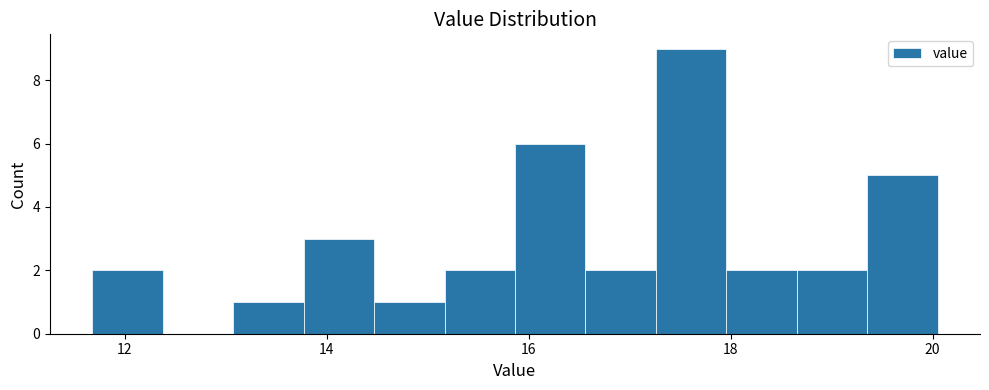

Read against the x-axis, roughly where is the centre of the tallest bar?

17.6